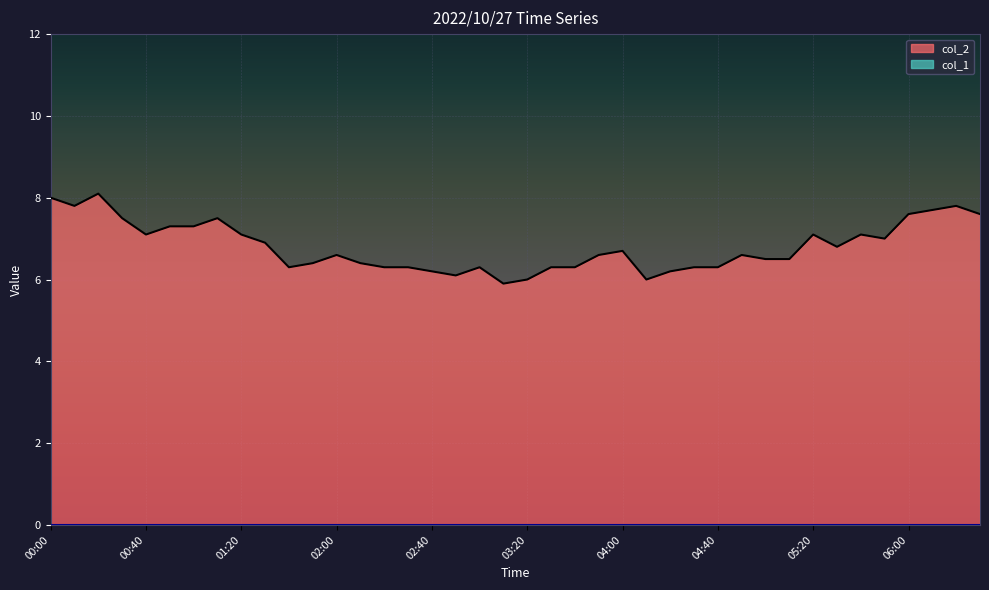

What is the sum of all values?

272.4